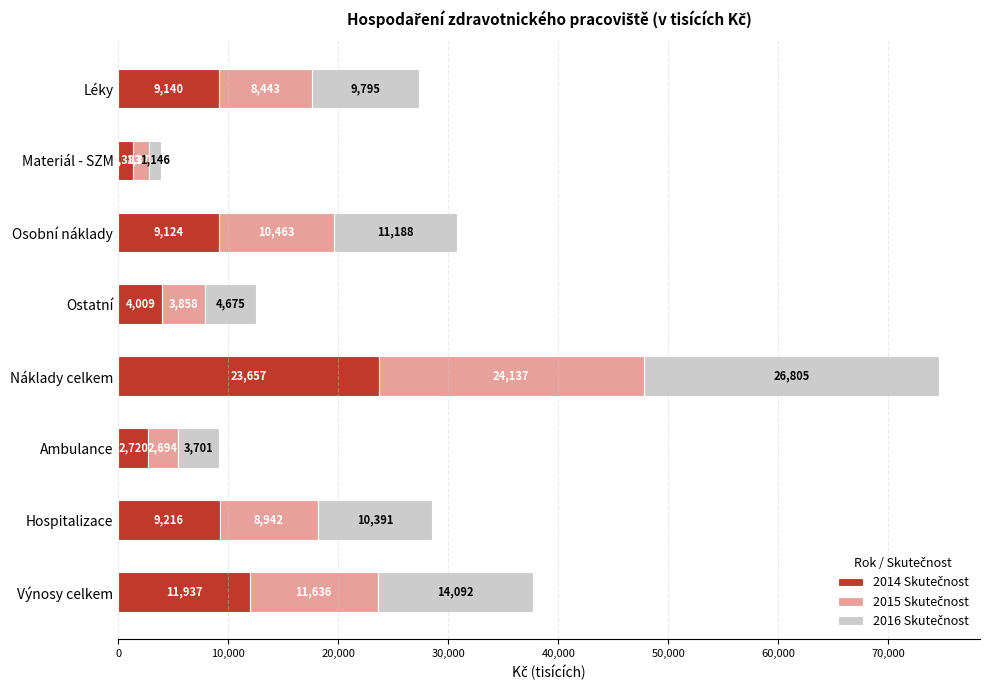

How many distinct data groups are displayed?

3